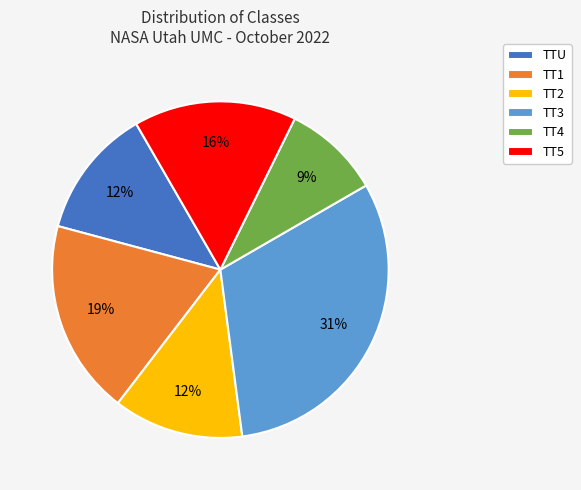

What percentage is the TT4 slice, to the nearest percent?

9%